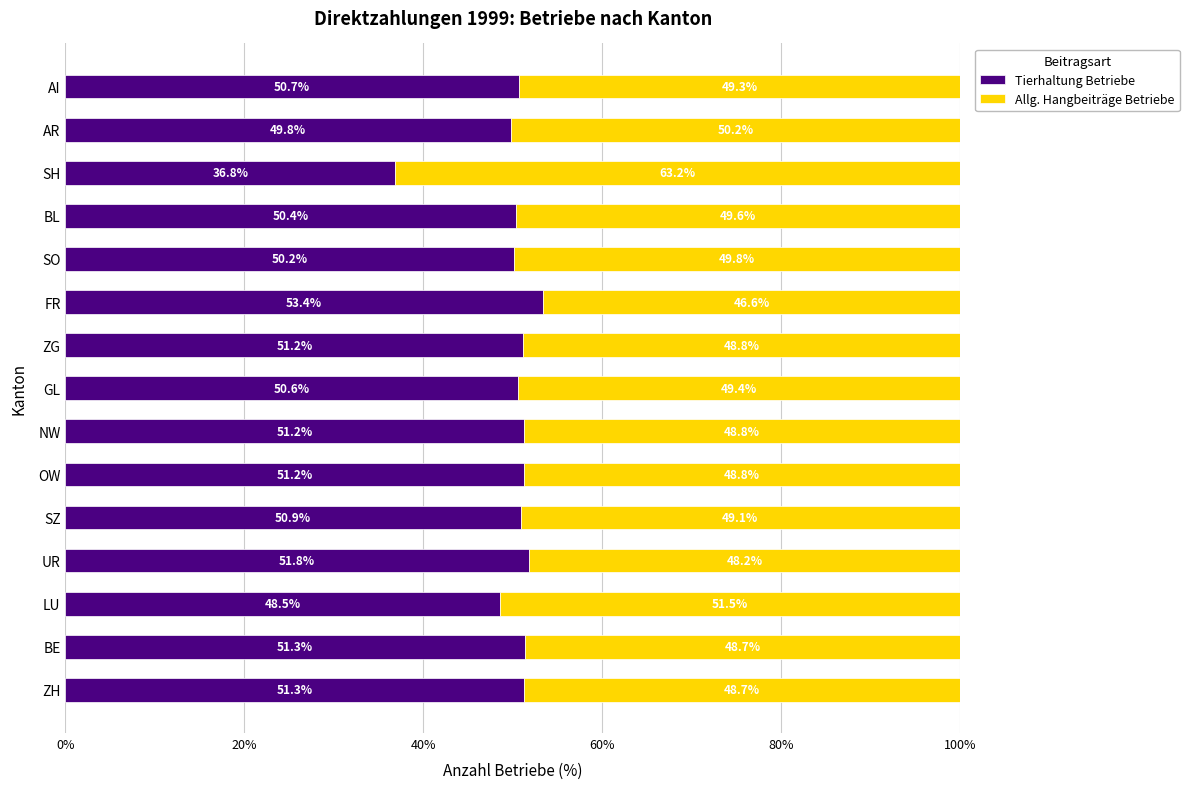

How many data points in Tierhaltung Betriebe are less than 50?

3